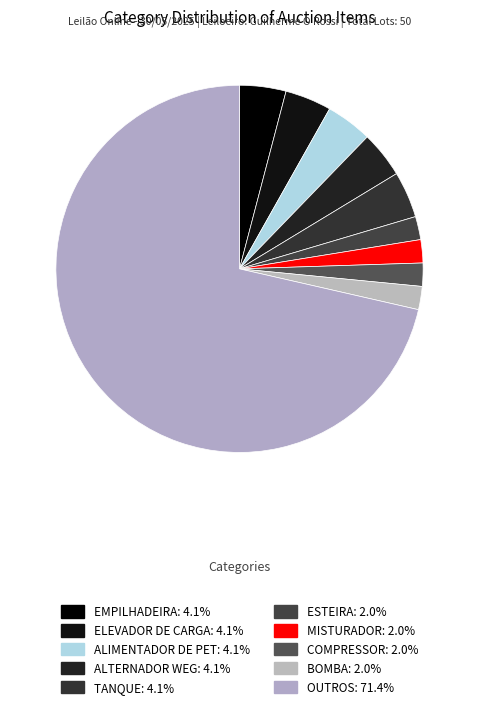

How much of the chart is everything except EMPILHADEIRA?

95.9%